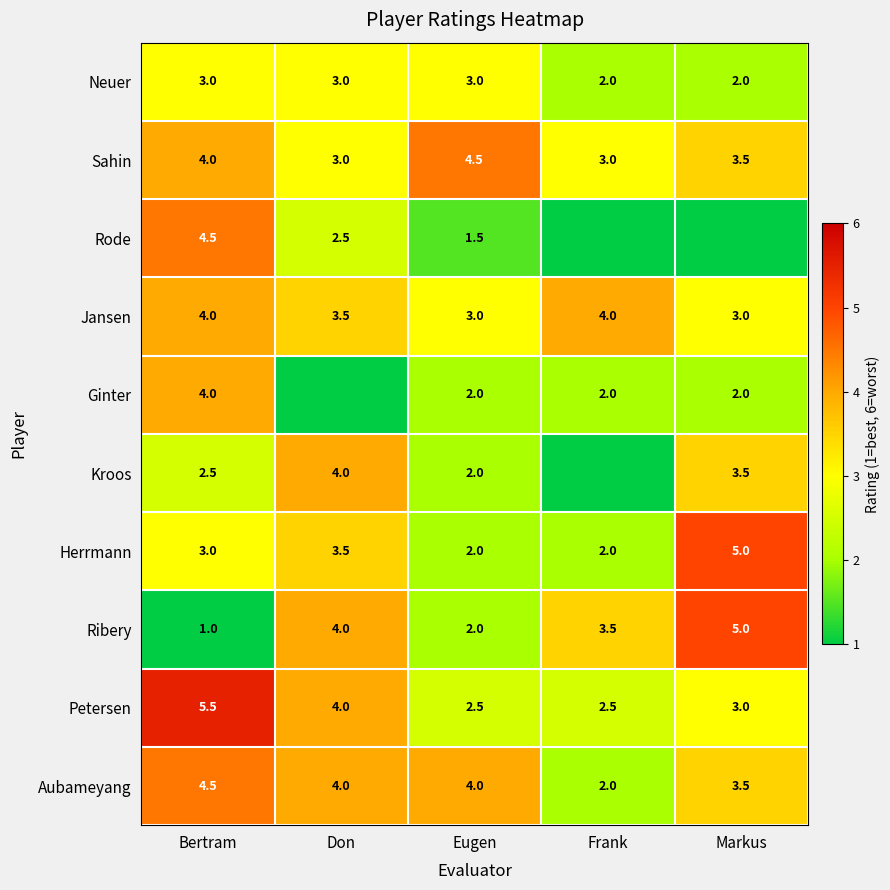

What is the minimum value for Aubameyang?

2.0